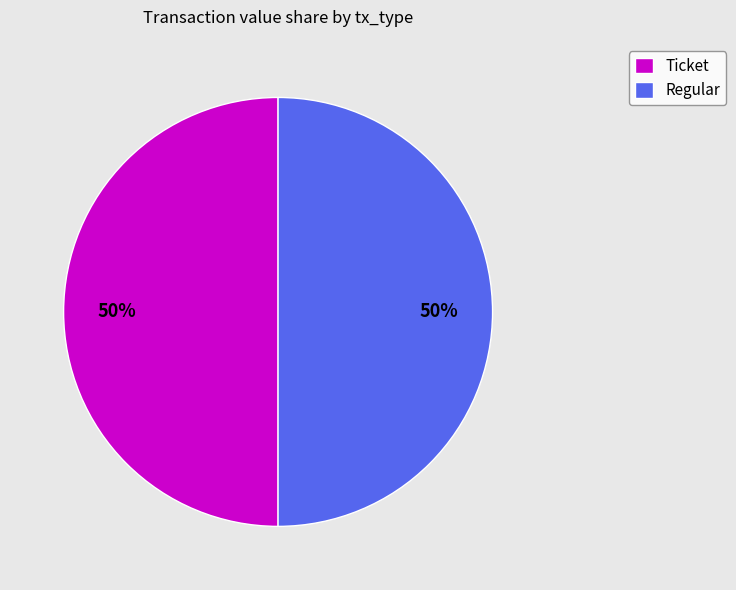

The Regular slice represents 38% of the pie. True or false?

False